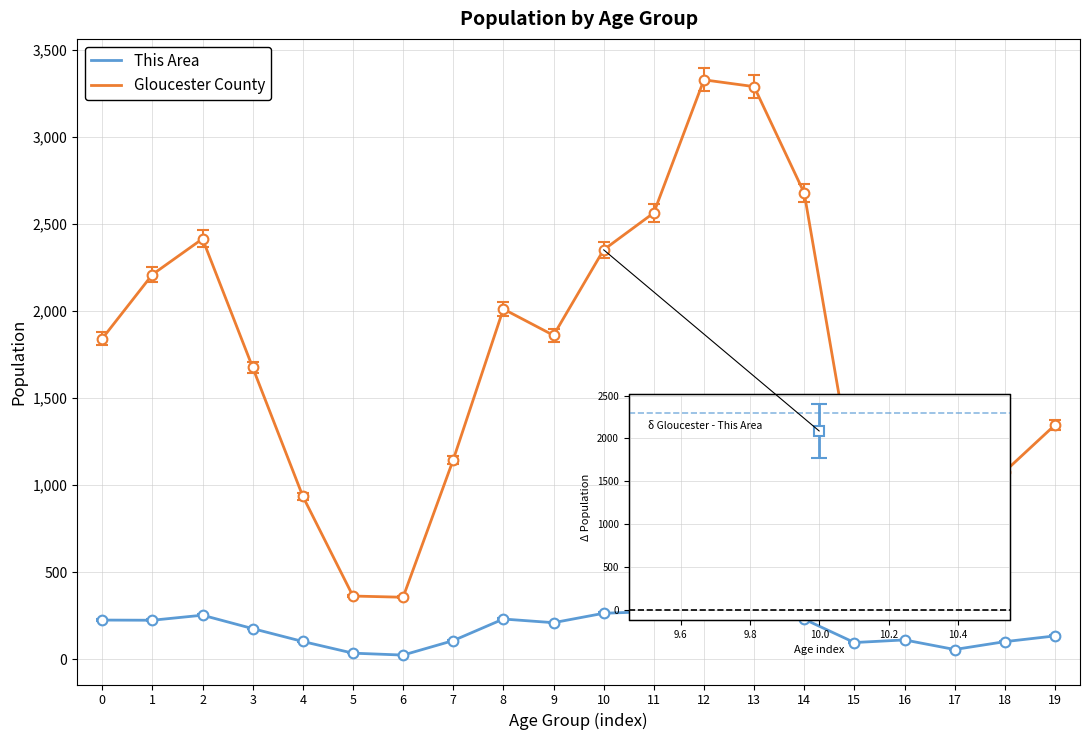

What is the spread (max minus min) of values at 14?

2447